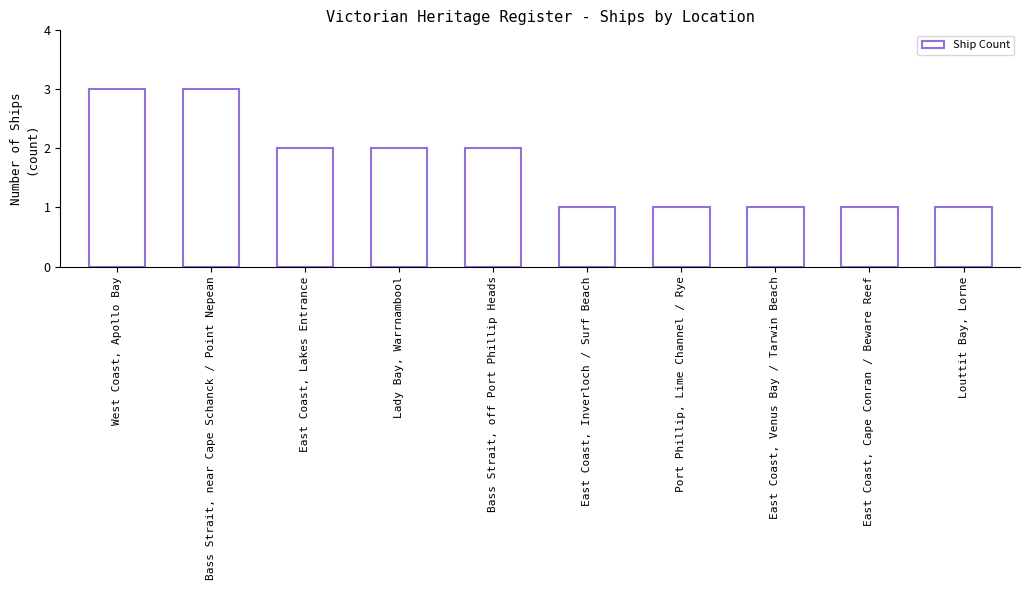

What is the label of the 8th bar from the left?

East Coast, Venus Bay / Tarwin Beach